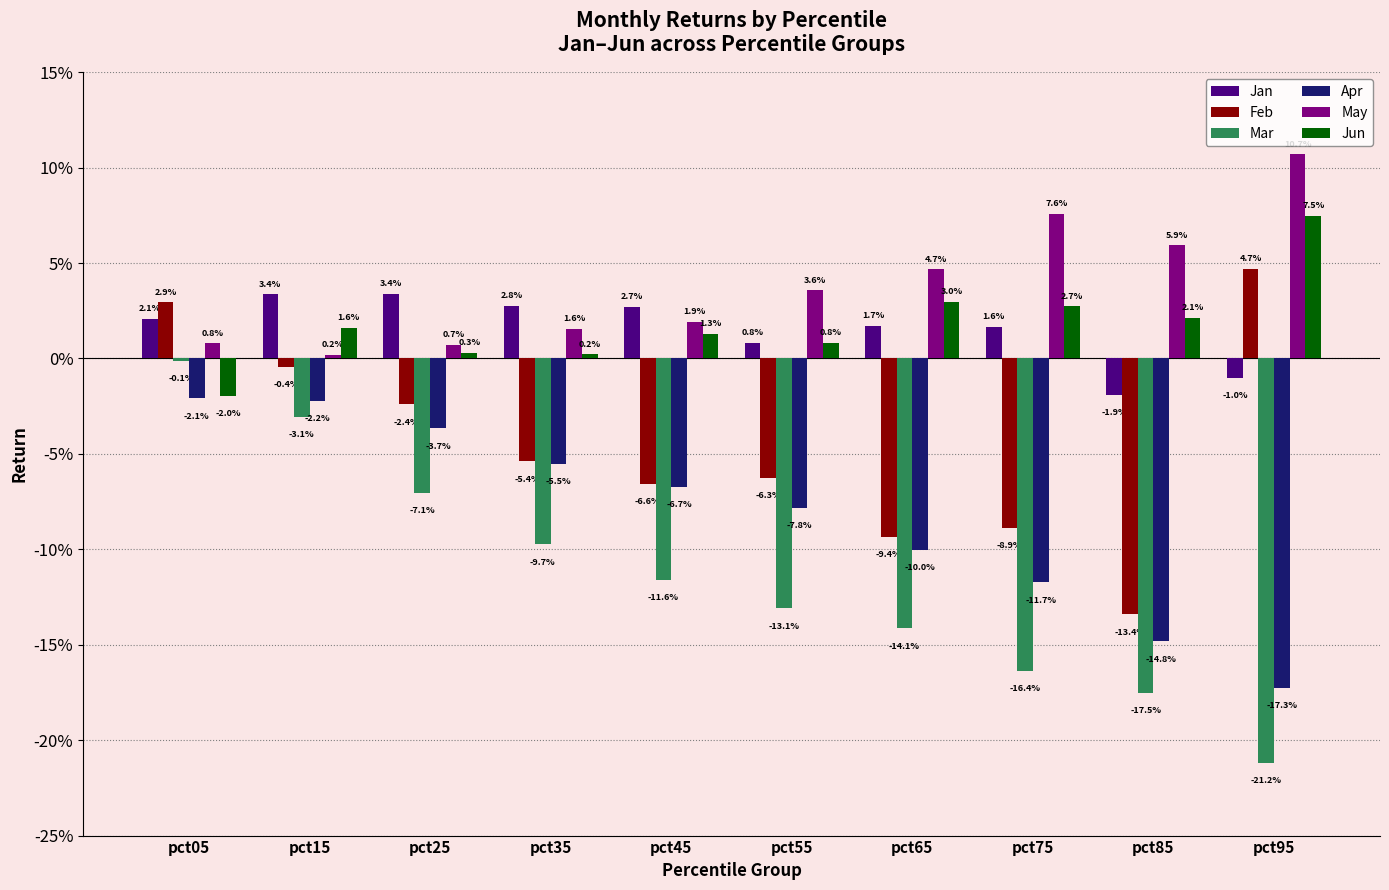

Does the chart contain stacked bars?

No